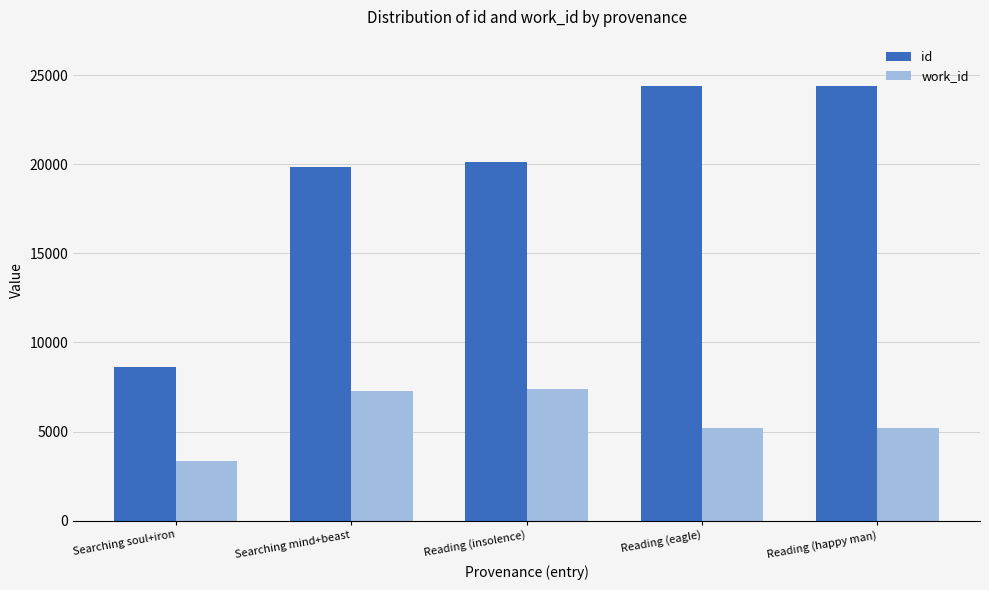

The value of id at Reading (happy man) is 36780. True or false?

False